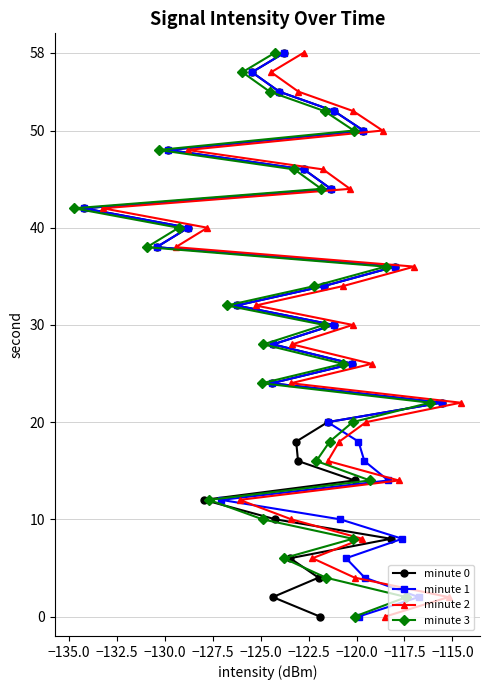

How many lines are shown in the chart?

4